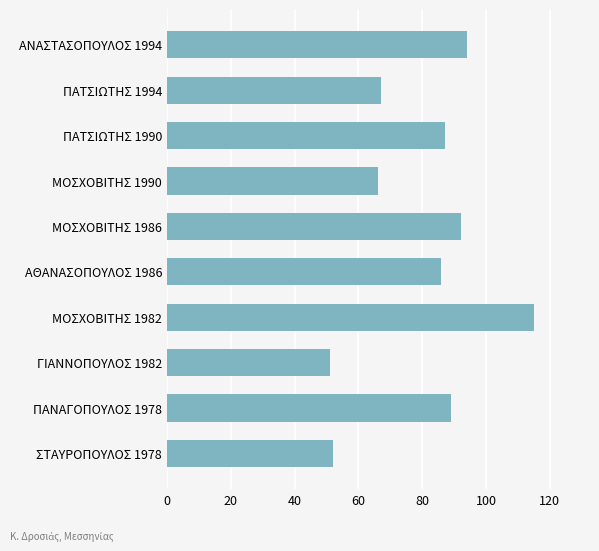

What is the label of the 5th bar from the top?

ΜΟΣΧΟΒΙΤΗΣ 1986